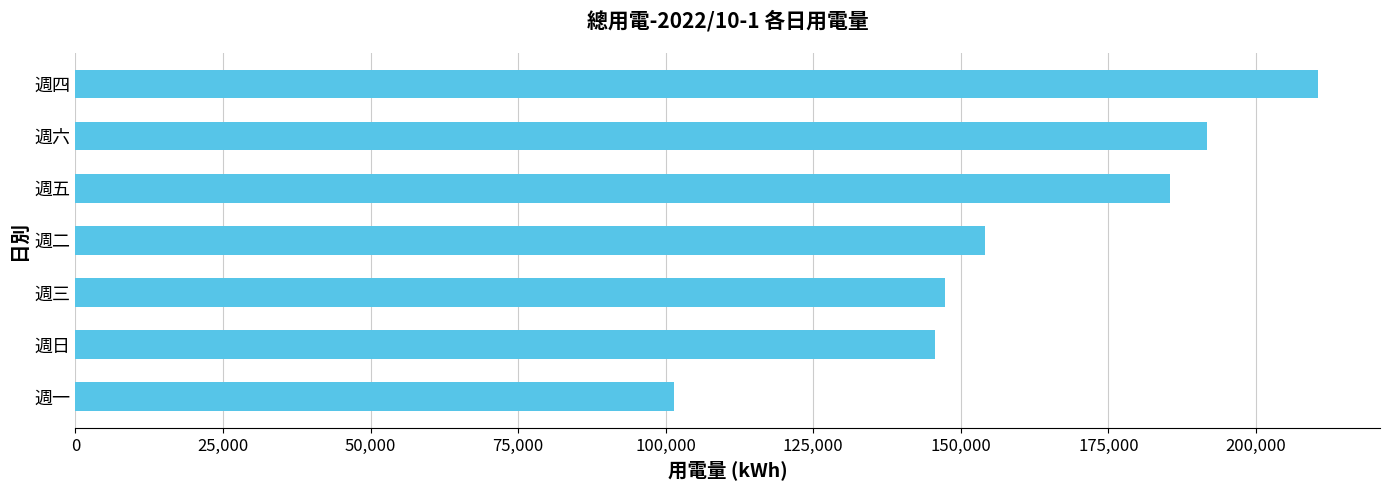

Read the value at 週五.

185358.1